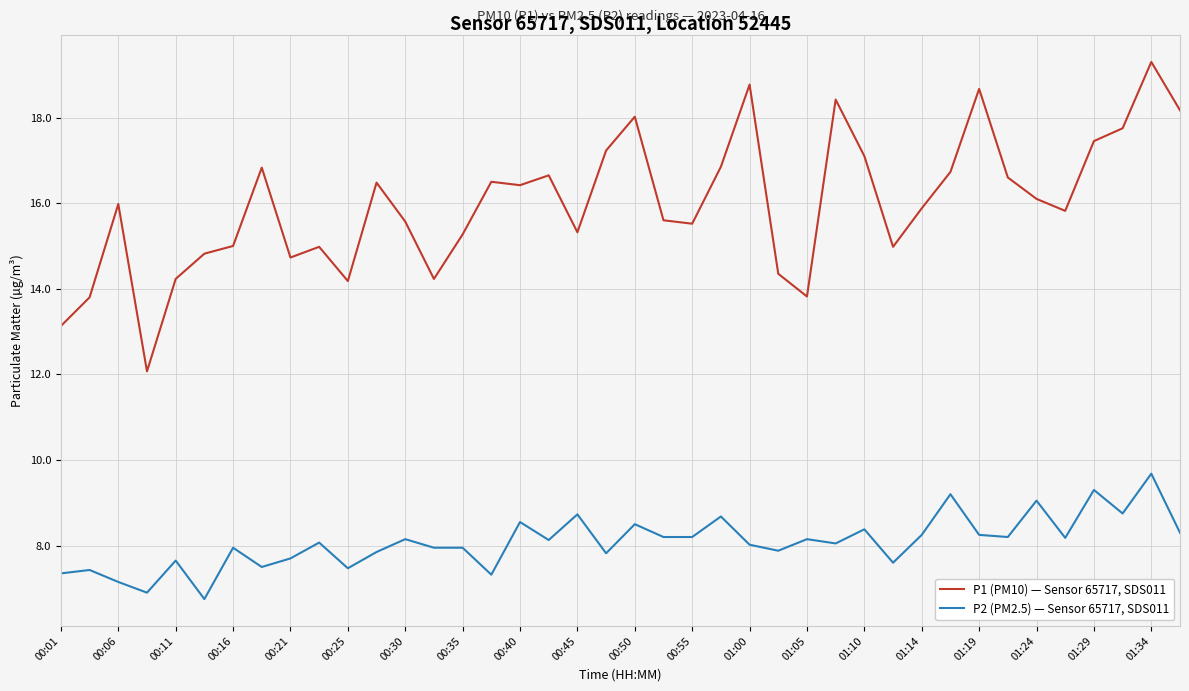

List the series in order of their peak value, highest first.

P1 (PM10) — Sensor 65717, SDS011, P2 (PM2.5) — Sensor 65717, SDS011